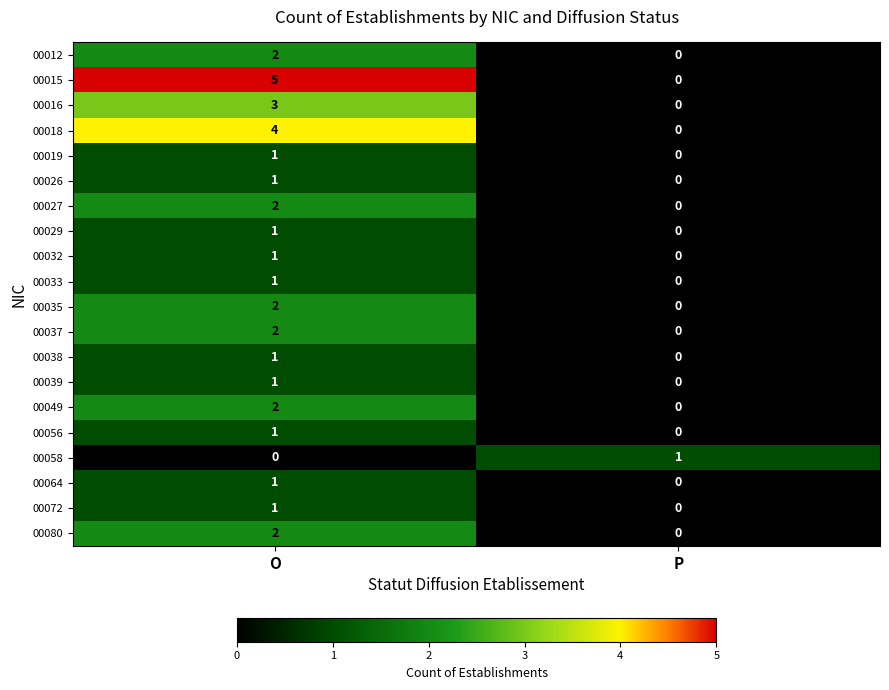

How many distinct data groups are displayed?

20